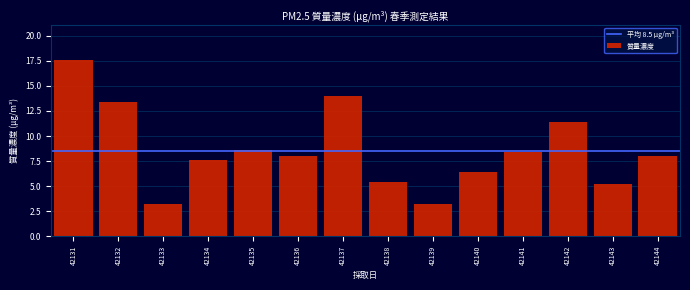

Reading left to right, what are all the values shown in this chart?

17.6	13.4	3.2	7.6	8.6	8.0	14.0	5.4	3.2	6.4	8.4	11.4	5.2	8.0